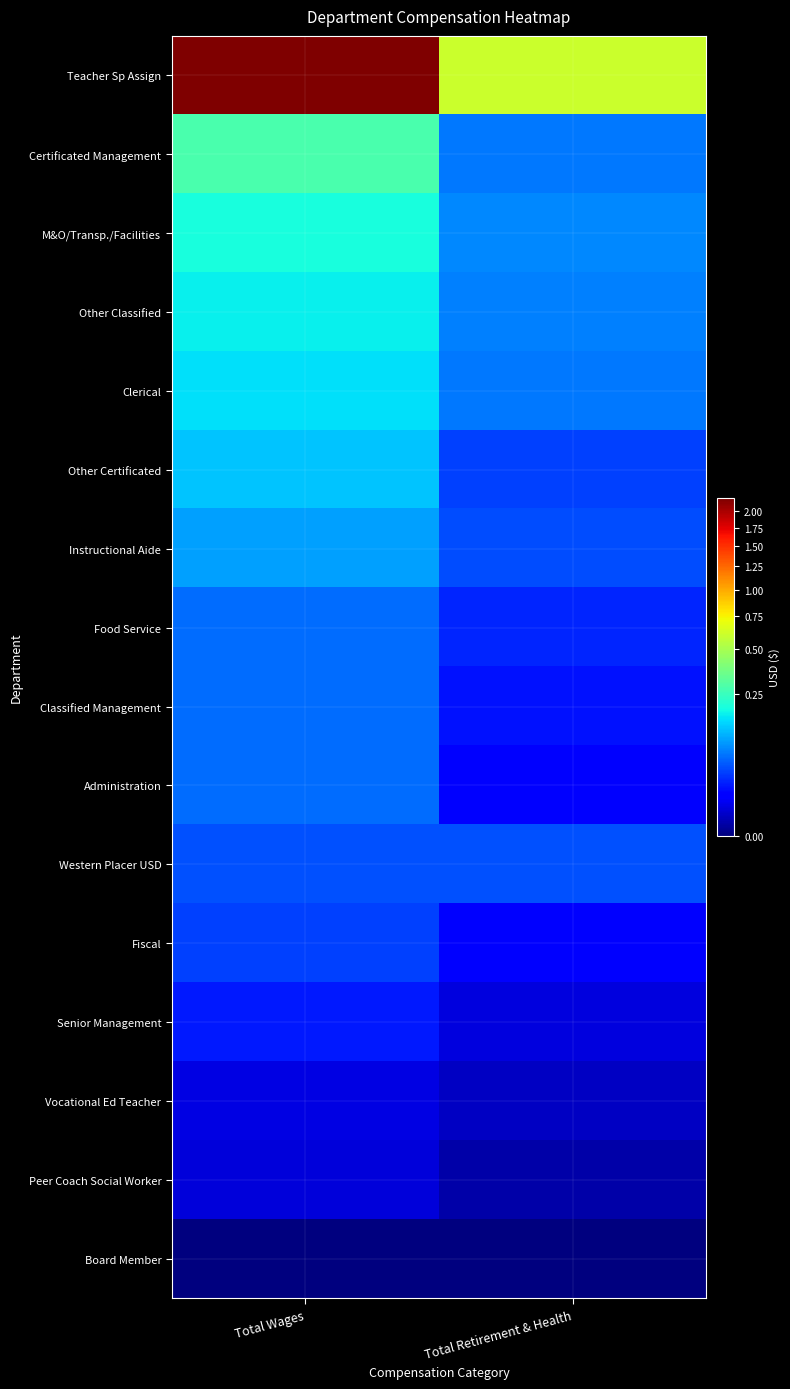

Which label corresponds to the smallest value in the chart?

Total Wages